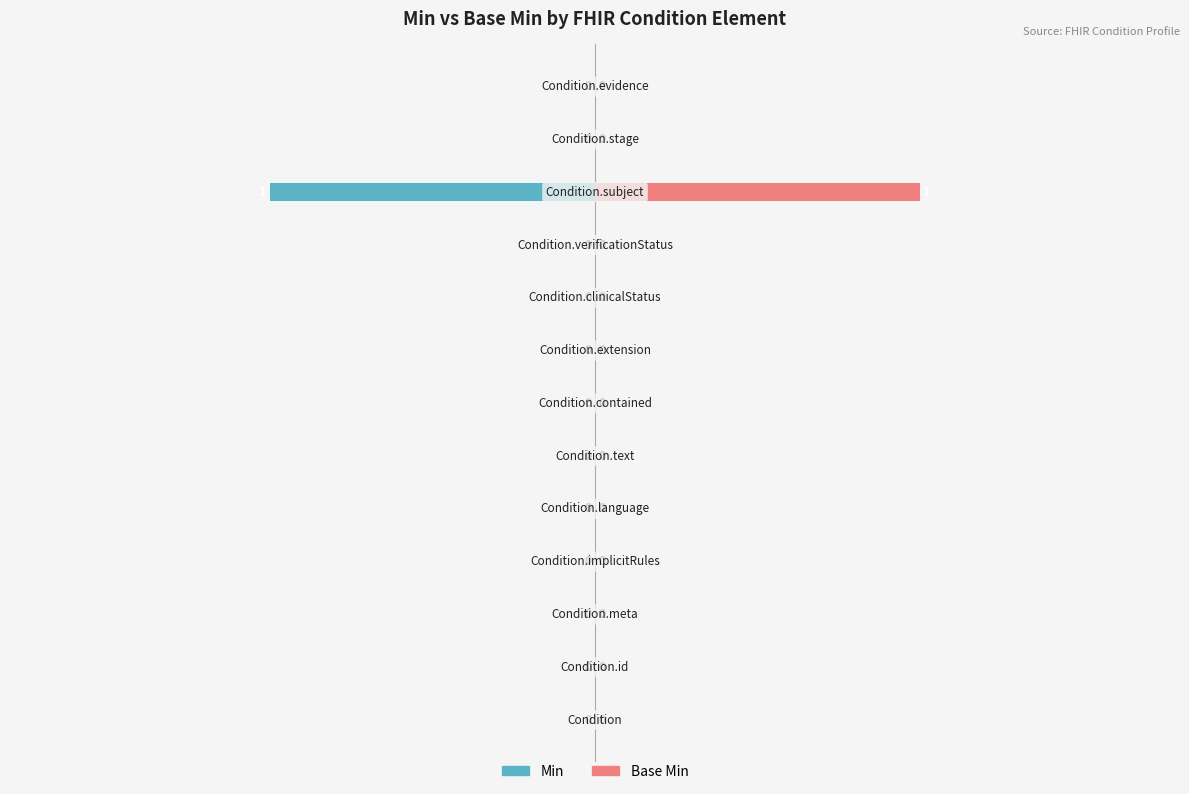

How many bars are there in each group?

2